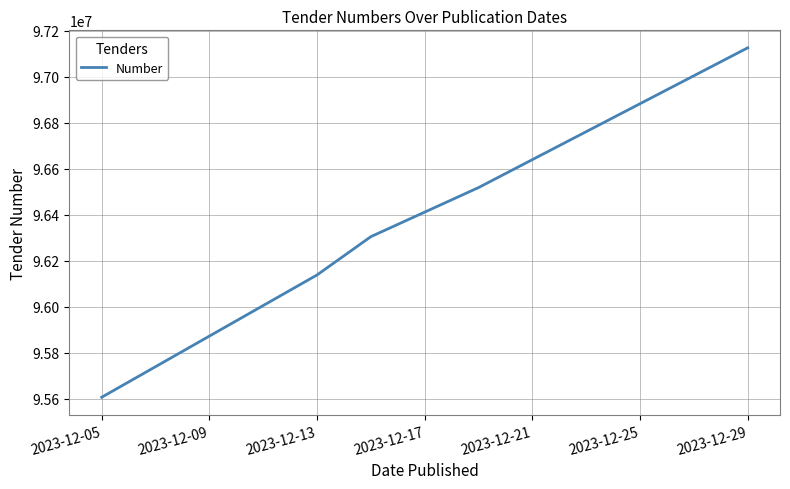

True or false: the data has more than 0 interior local peaks.

False